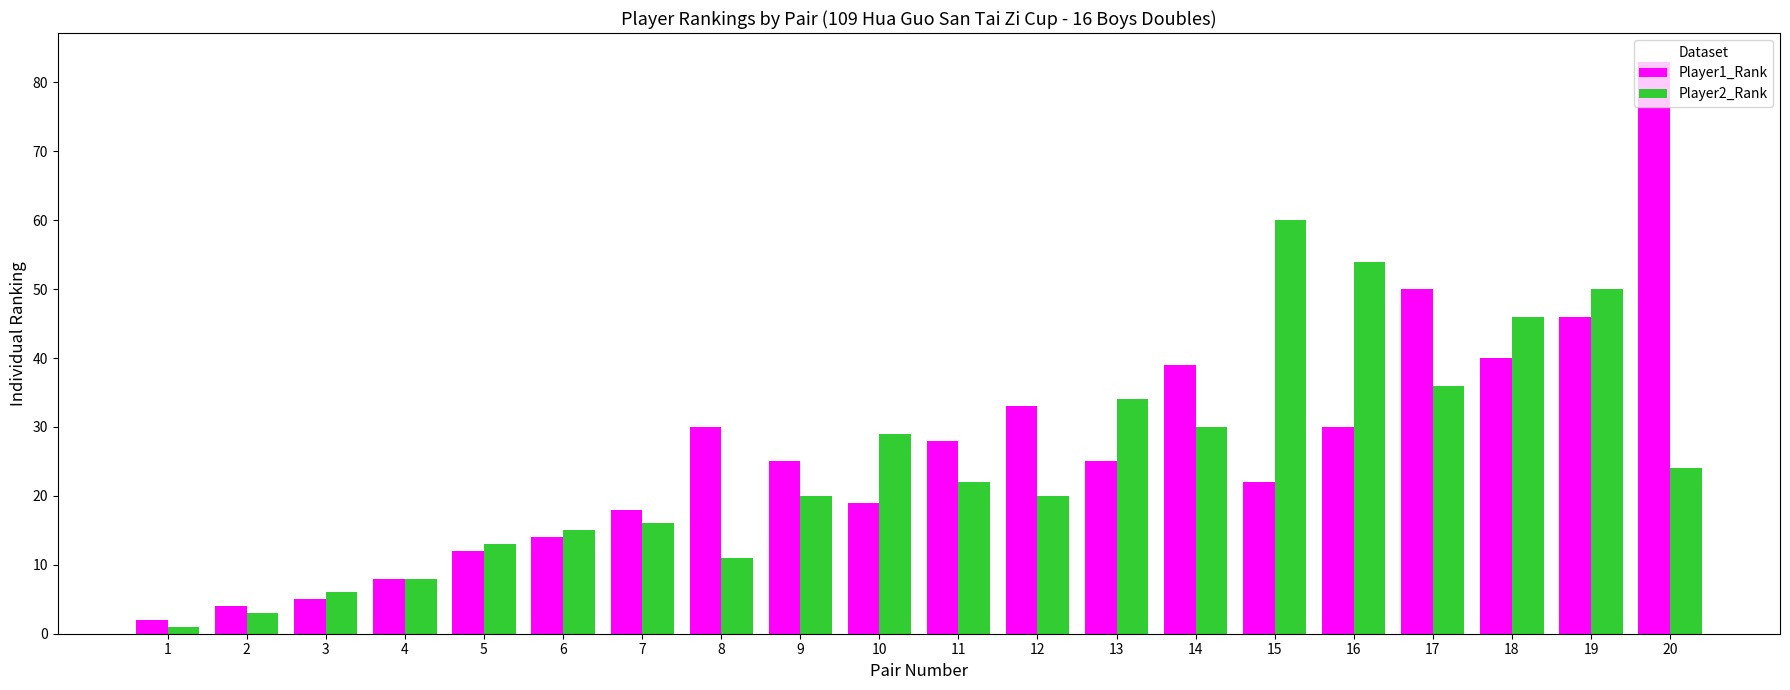

Which series changed the most between 7 and 8?

Player1_Rank